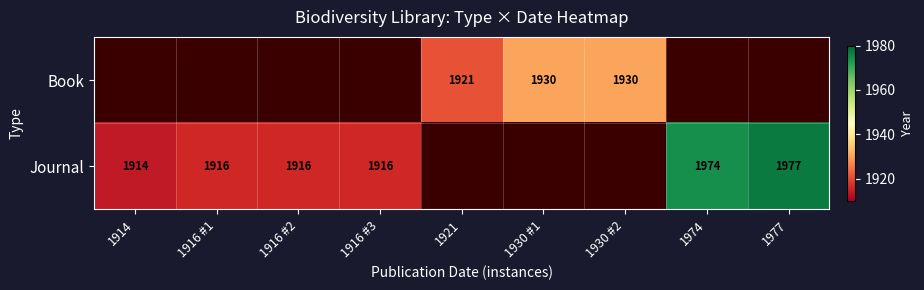

The value of Book at 1921 is 844. True or false?

False